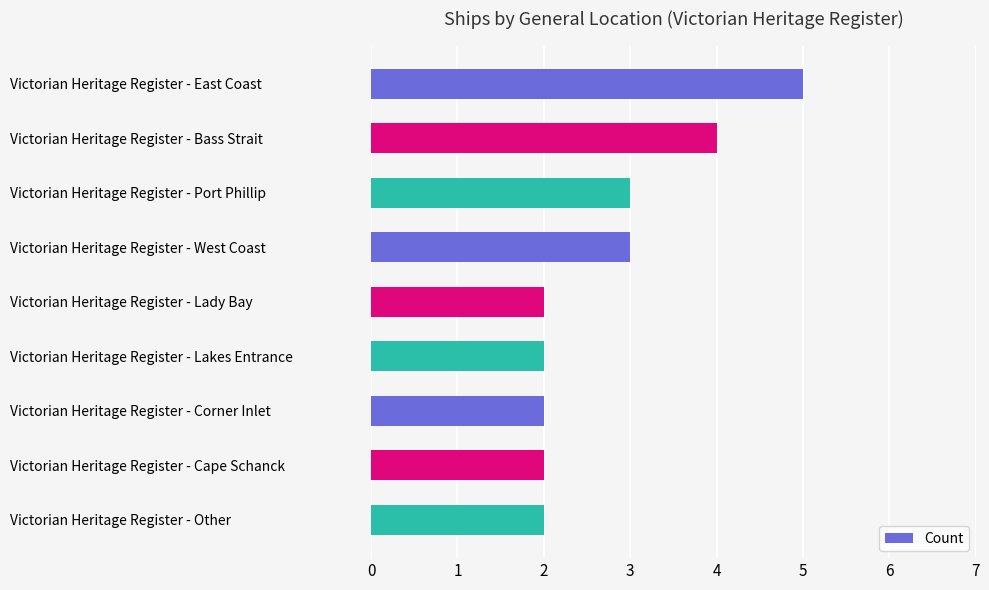

Approximately how many times larger is the value at Victorian Heritage Register - East Coast compared to Victorian Heritage Register - Cape Schanck?

2.5